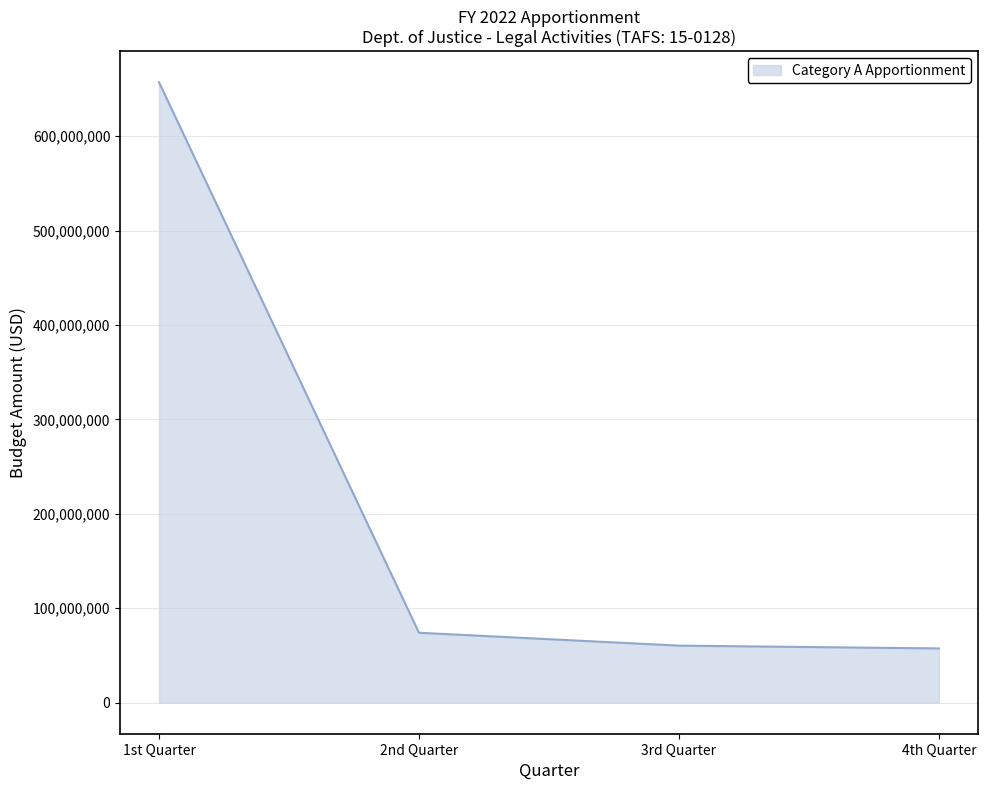

What is the minimum value shown in the chart?

57473000